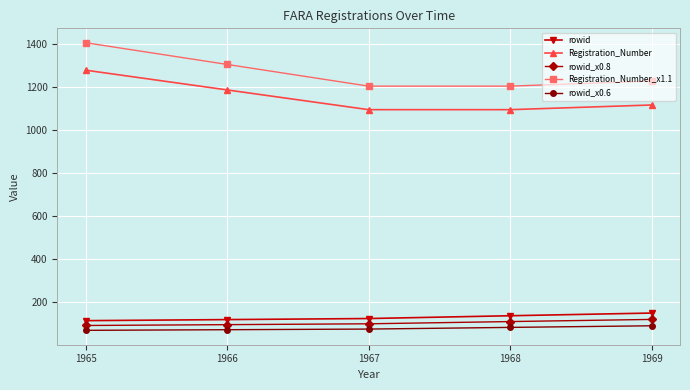

Where is Registration_Number_x1.1 nearest to the value 1304?

1966